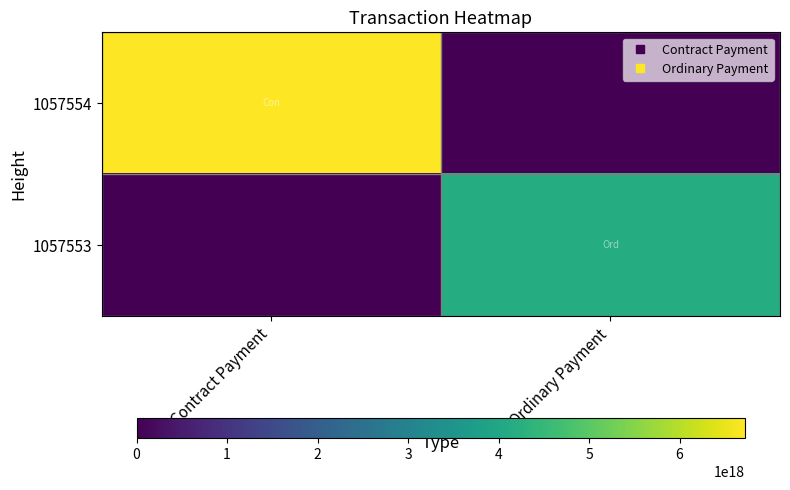

Between Ordinary Payment and Contract Payment, which is larger?

Contract Payment